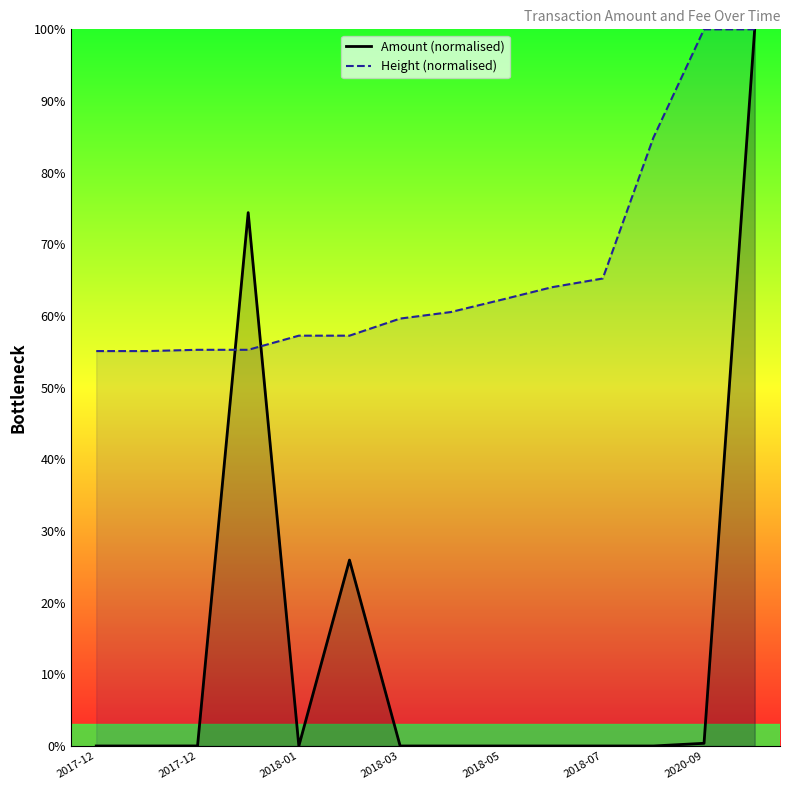

Is it true that Height (normalised) equals 94.7 at 2017-12?

False